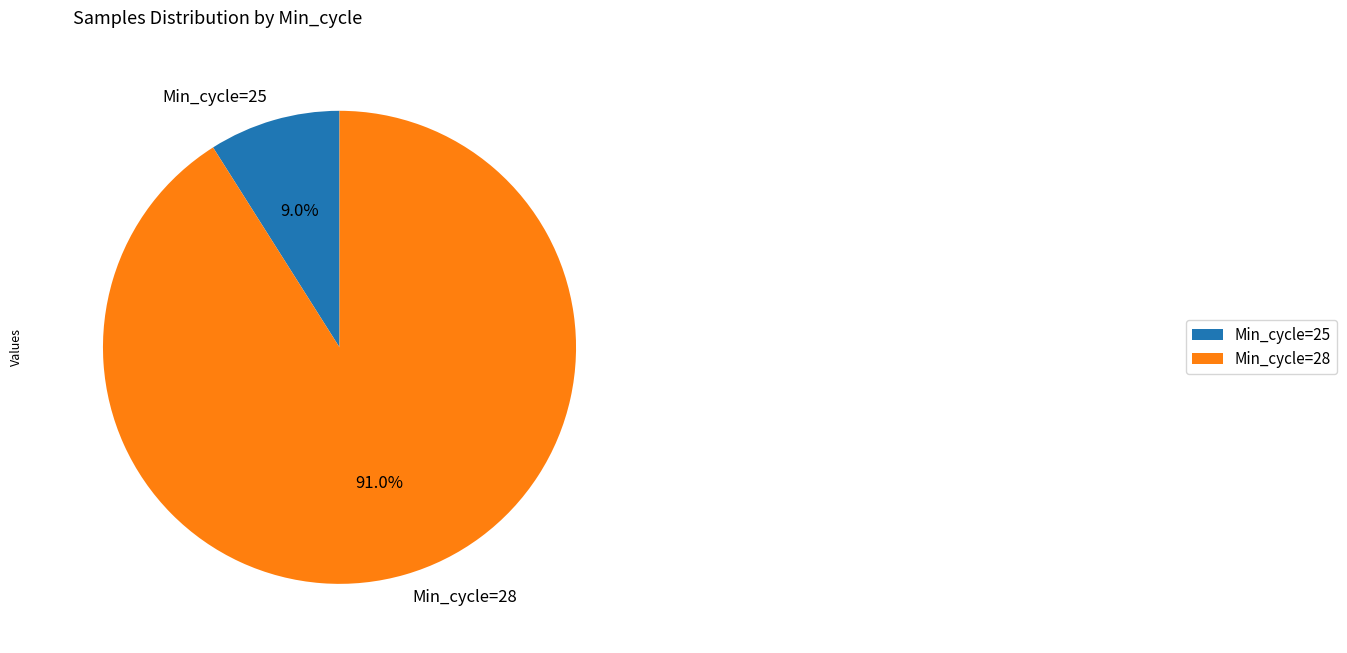

Which slice is the smallest?

Min_cycle=25